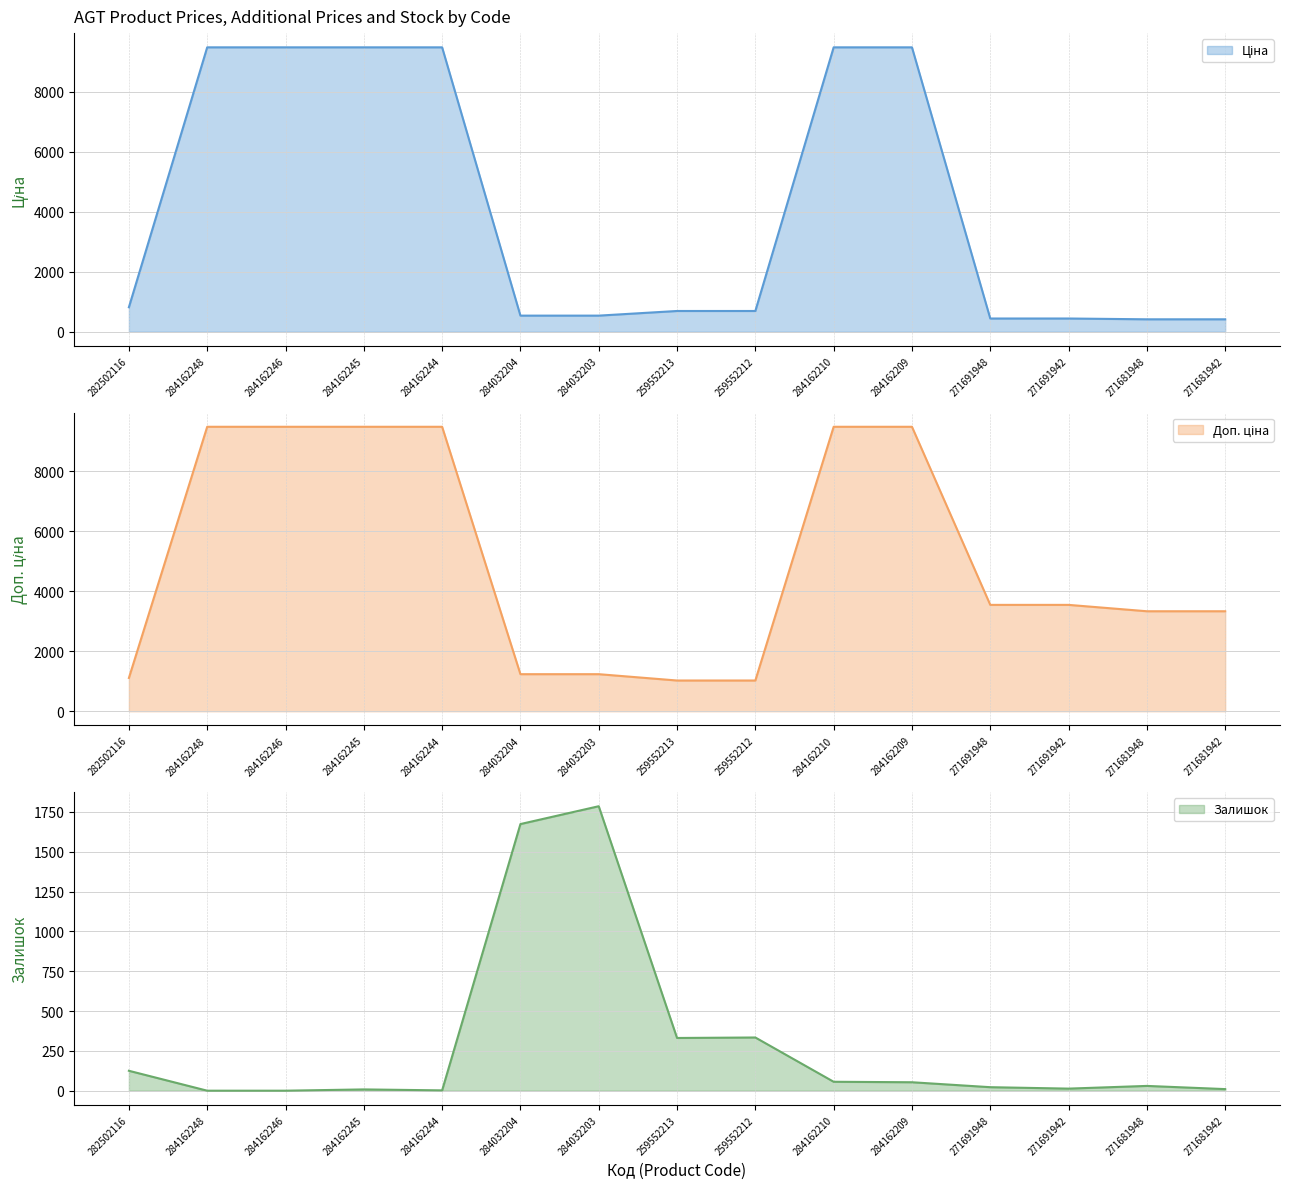

Reading left to right, extract all data points from this chart.

Ціна: 282502116=818.5	284162248=9480.1	284162246=9480.1	284162245=9480.1	284162244=9480.1	284032204=539.0	284032203=539.0	259552213=693.7	259552212=693.7	284162210=9480.1	284162209=9480.1	271691948=443.1	271691942=443.1	271681948=416.6	271681942=416.6
Доп. ціна: 282502116=1109.2	284162248=9480.1	284162246=9480.1	284162245=9480.1	284162244=9480.1	284032204=1235.4	284032203=1235.4	259552213=1024.6	259552212=1024.6	284162210=9480.1	284162209=9480.1	271691948=3545.0	271691942=3545.0	271681948=3332.5	271681942=3332.5
Залишок: 282502116=125.0	284162248=0.0	284162246=0.0	284162245=8.0	284162244=2.0	284032204=1674.0	284032203=1786.0	259552213=331.0	259552212=334.0	284162210=56.0	284162209=53.0	271691948=22.0	271691942=13.0	271681948=30.0	271681942=10.0